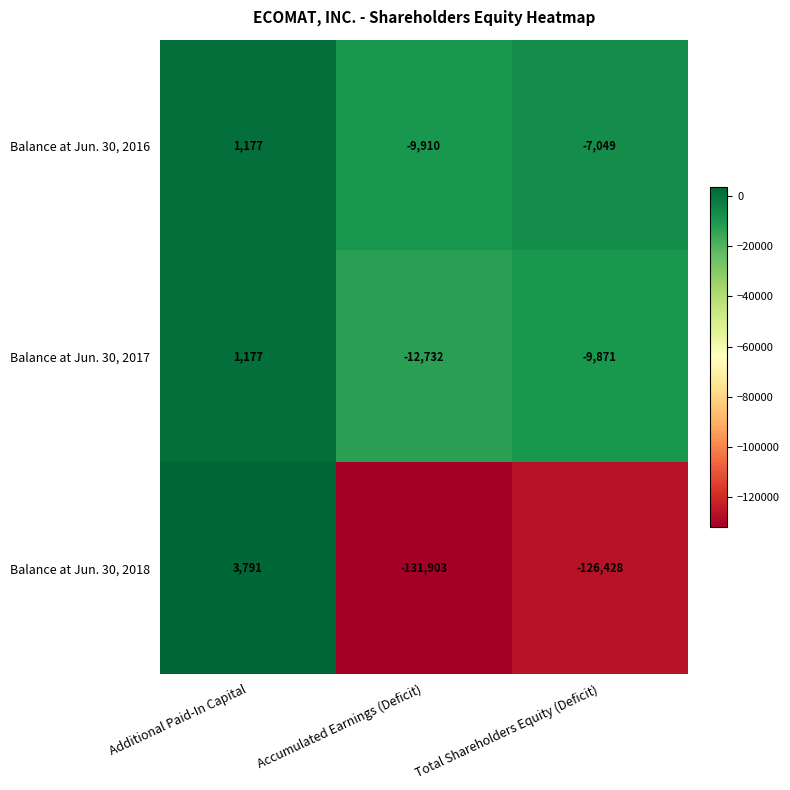

True or false: Balance at Jun. 30, 2018 has a value of -174707 at Accumulated Earnings (Deficit).

False